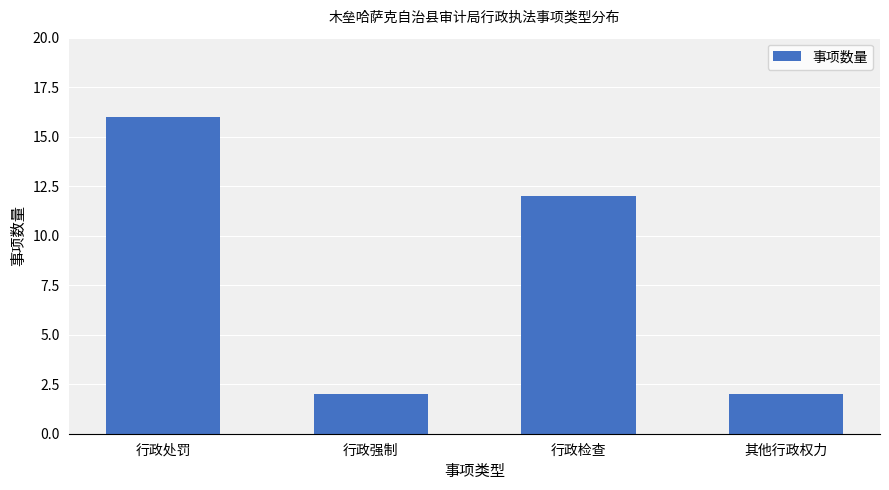

Is it true that the value at 行政检查 is 5?

False